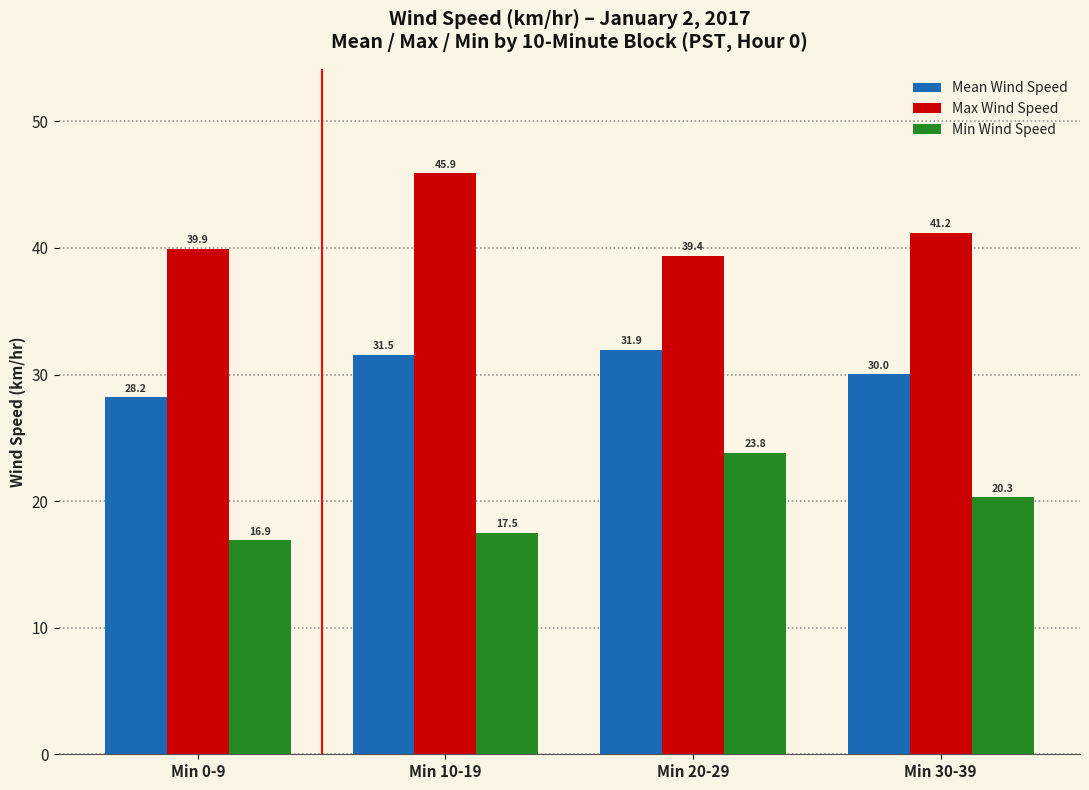

Between Min 10-19 and Min 20-29, which series saw the biggest shift?

Max Wind Speed